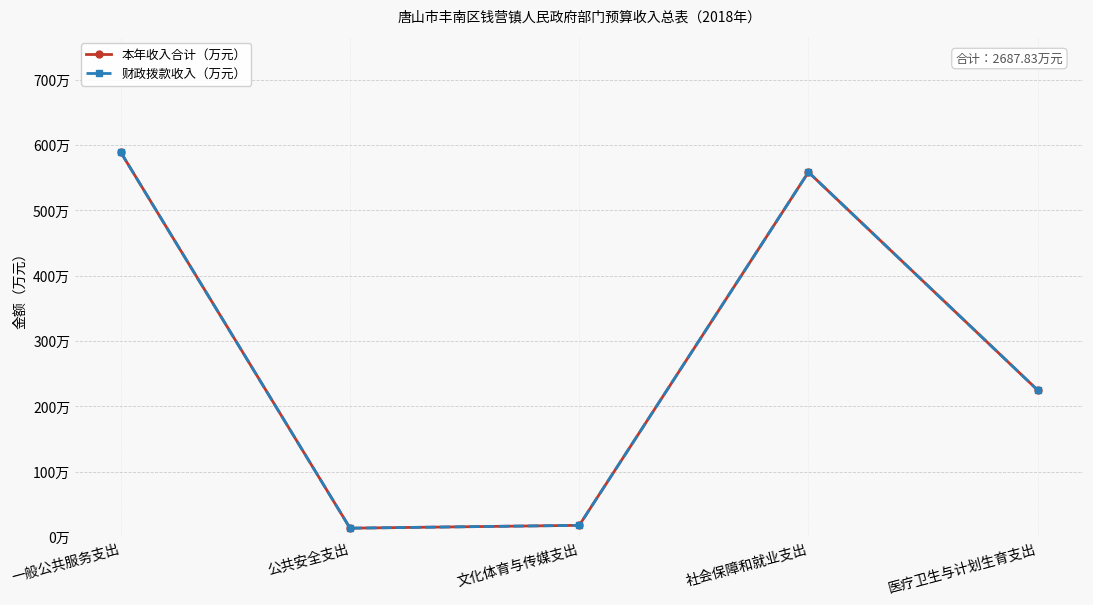

Does the chart have visible grid lines?

Yes